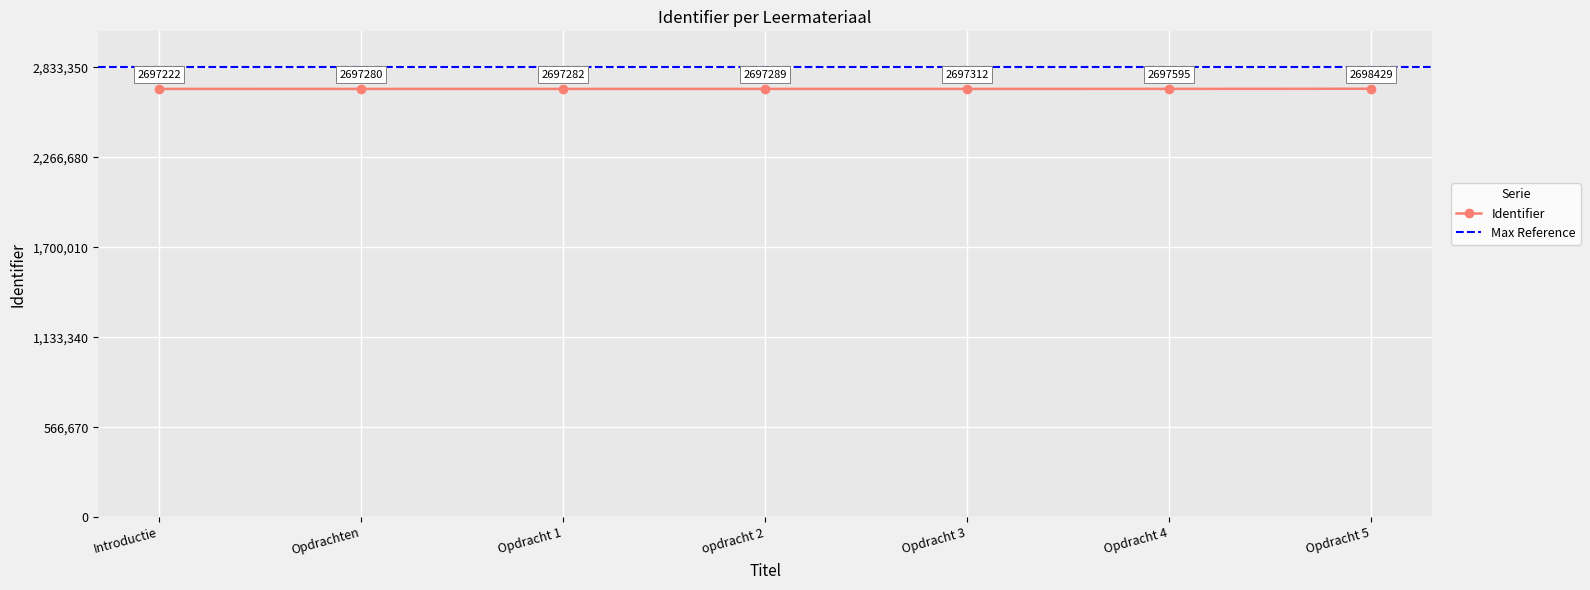

What is the change in value from Introductie to Opdracht 3?

+90